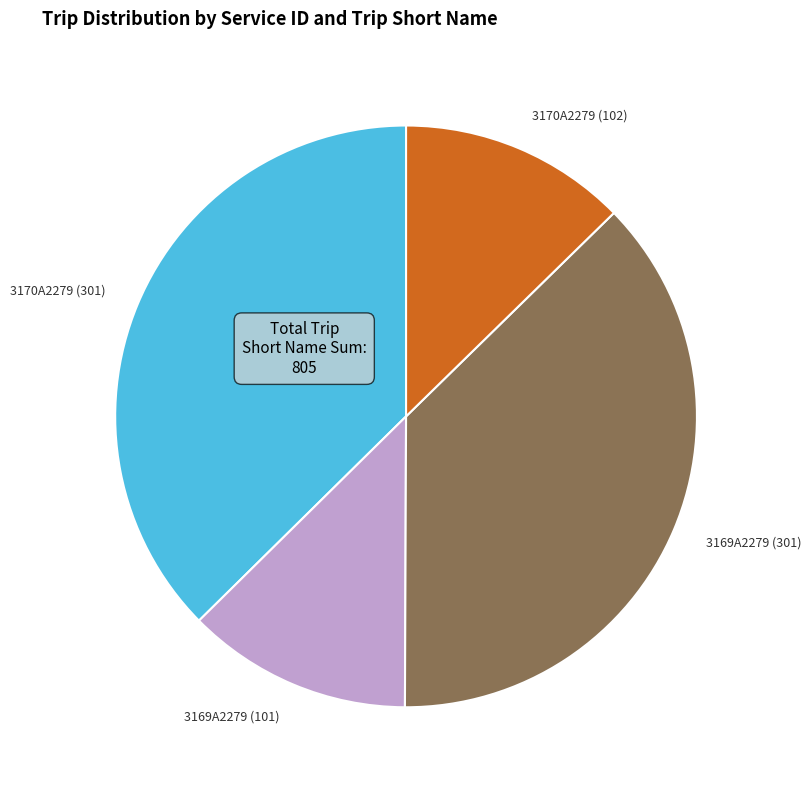

The 3169A2279 (301) slice represents 30% of the pie. True or false?

False